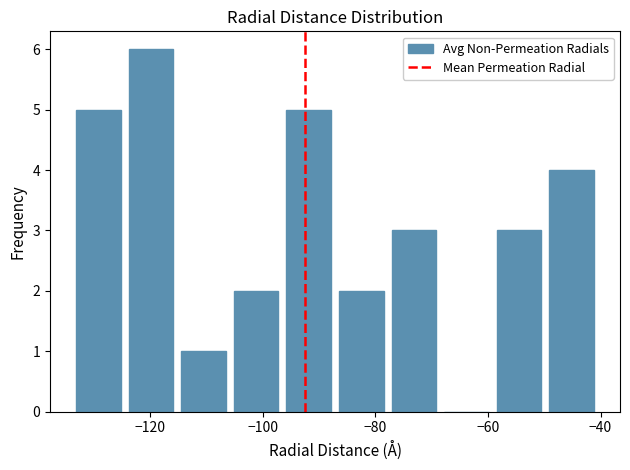

What is the height of the bar covering -78 to -68 on the x-axis? Neither the bar edges nor the heights are printed on the chart, so give them approximately, as read against the axes.

3